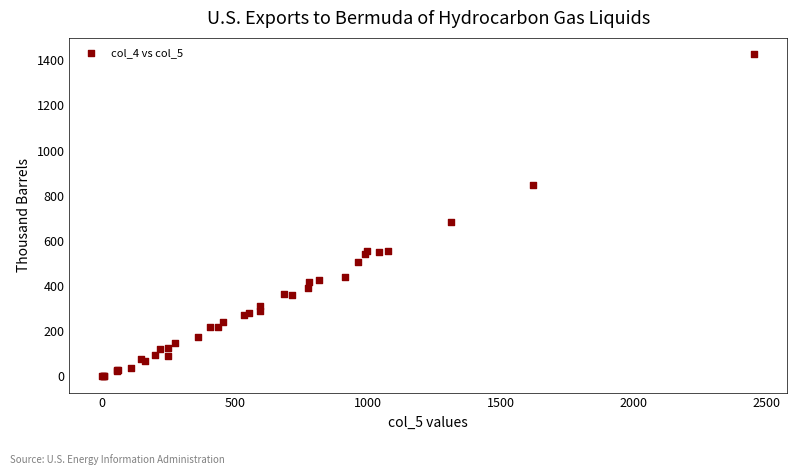

What Y value in the scatter plot is closest to 714?

684